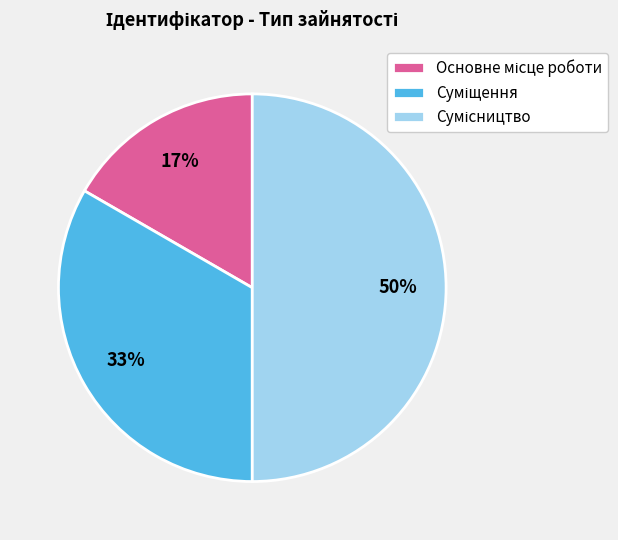

To the nearest percent, what is the average slice percentage?

33%